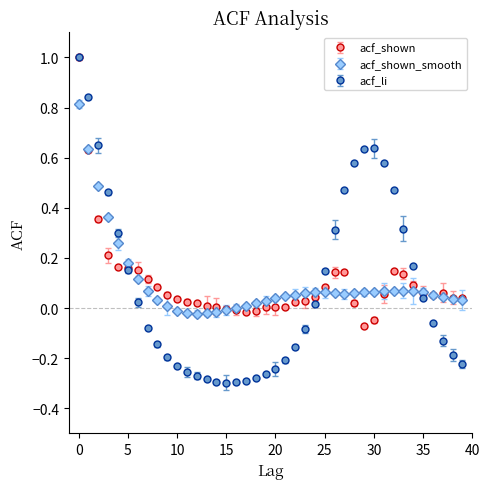

Which series has the largest range (max minus min)?

acf_li